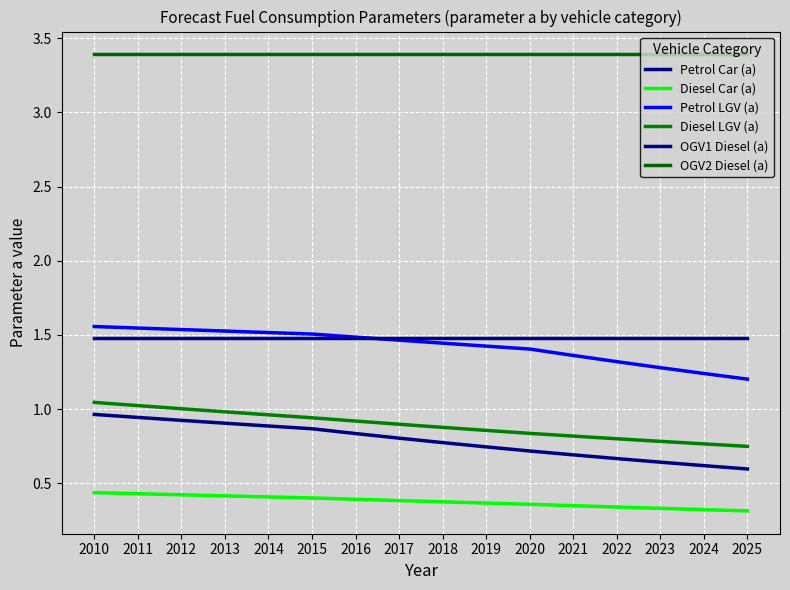

True or false: OGV1 Diesel (a) and Diesel LGV (a) cross at least once.

False